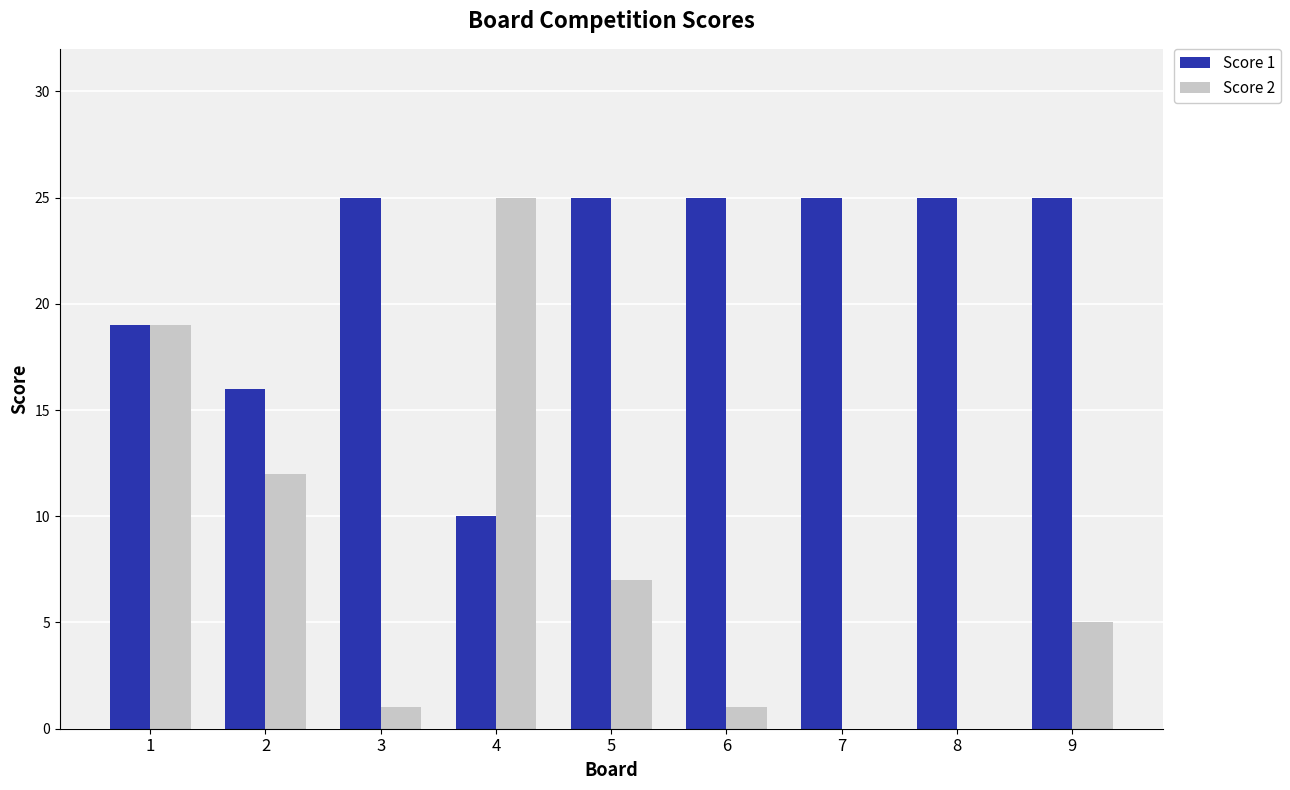

How many Score 1 values are between 19 and 25?

7